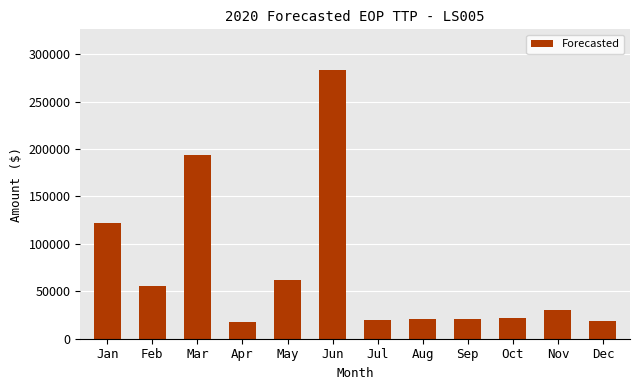

What is the difference between the values at Aug and Jul?

1543